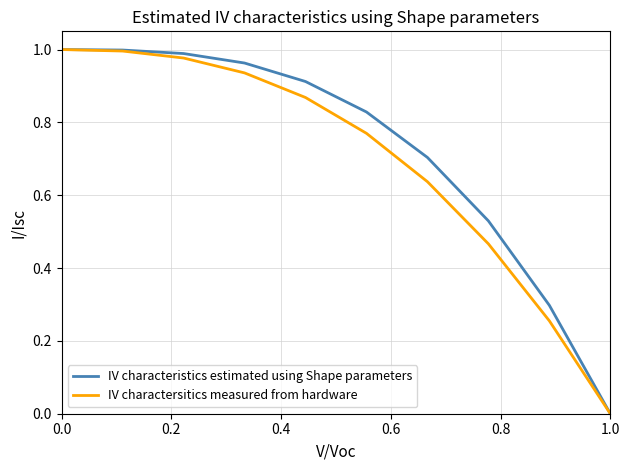

How many lines are shown in the chart?

2